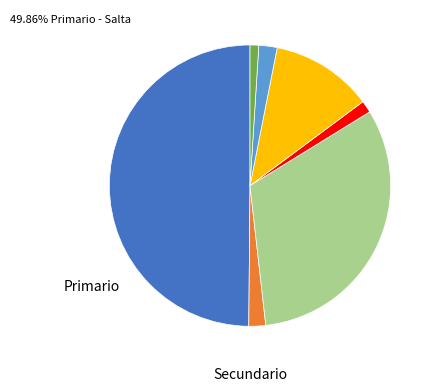

Count the number of slices in the pie.

7